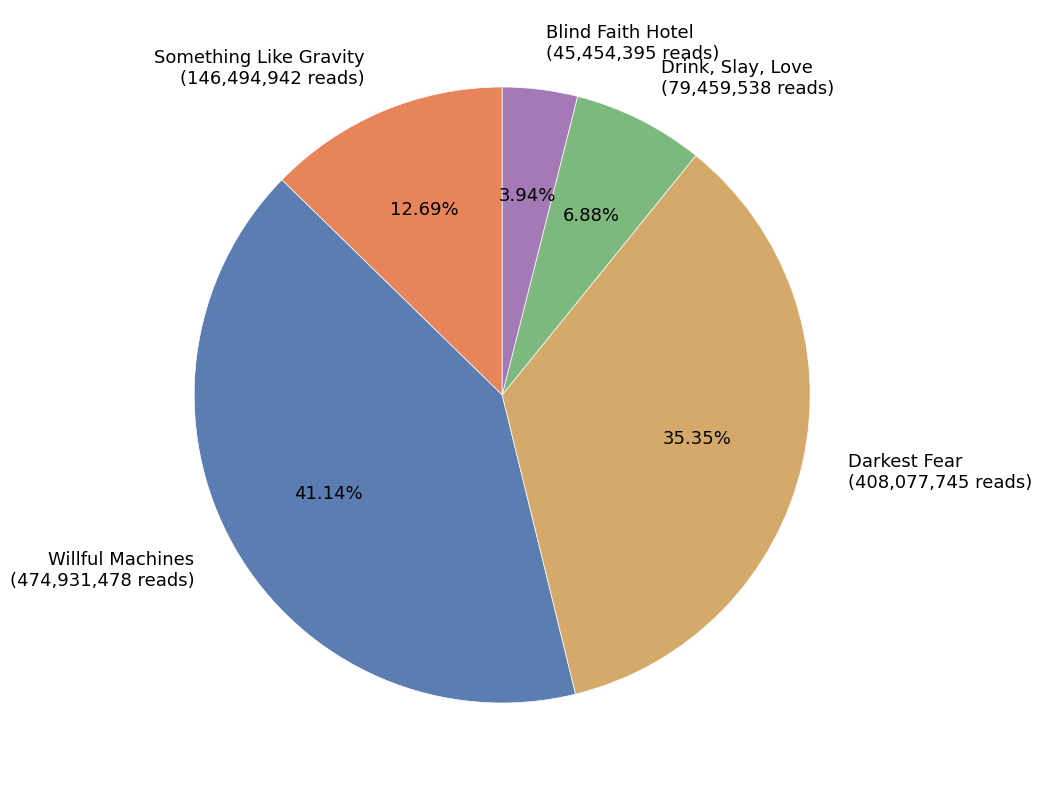

Which category has the smallest portion of the pie?

Blind Faith Hotel